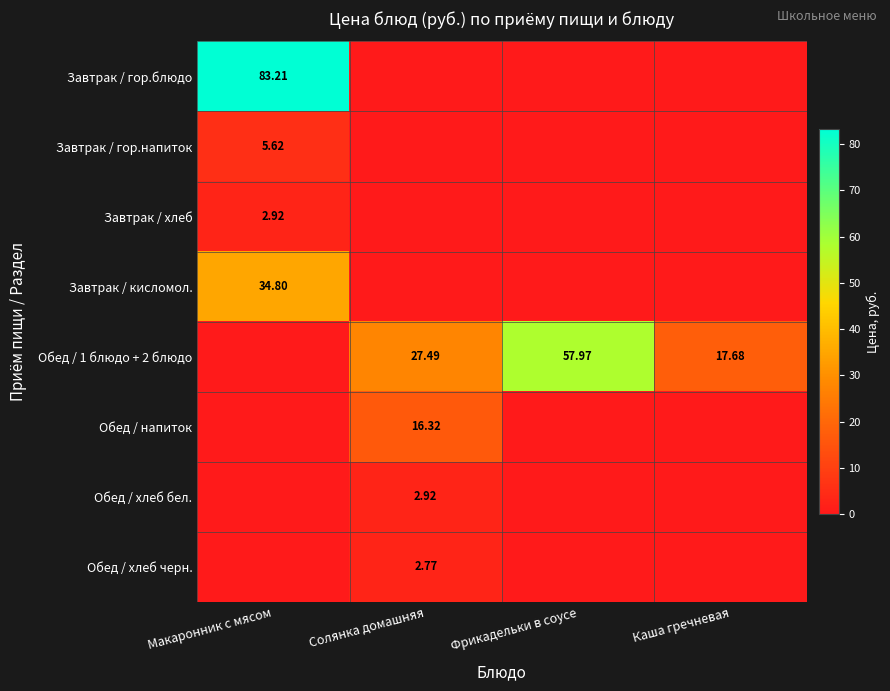

What is the difference between the maximum and minimum values in the Завтрак / гор.блюдо series?

83.2